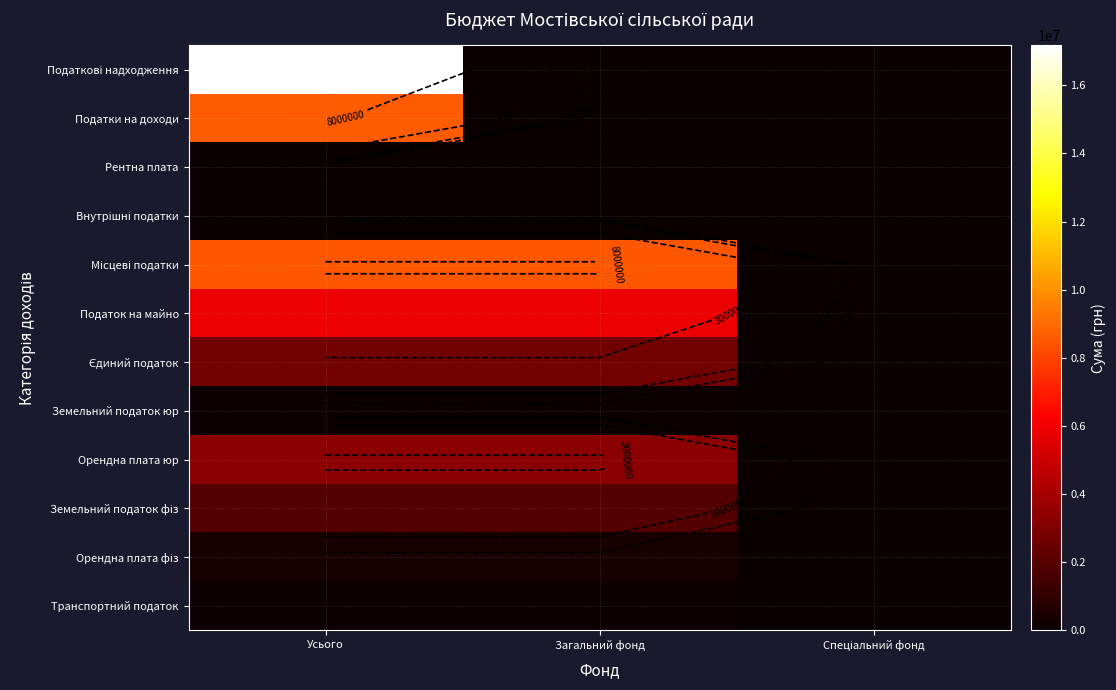

Is the value of Податки на доходи at Усього greater than the value of Земельний податок фіз at Спеціальний фонд?

Yes